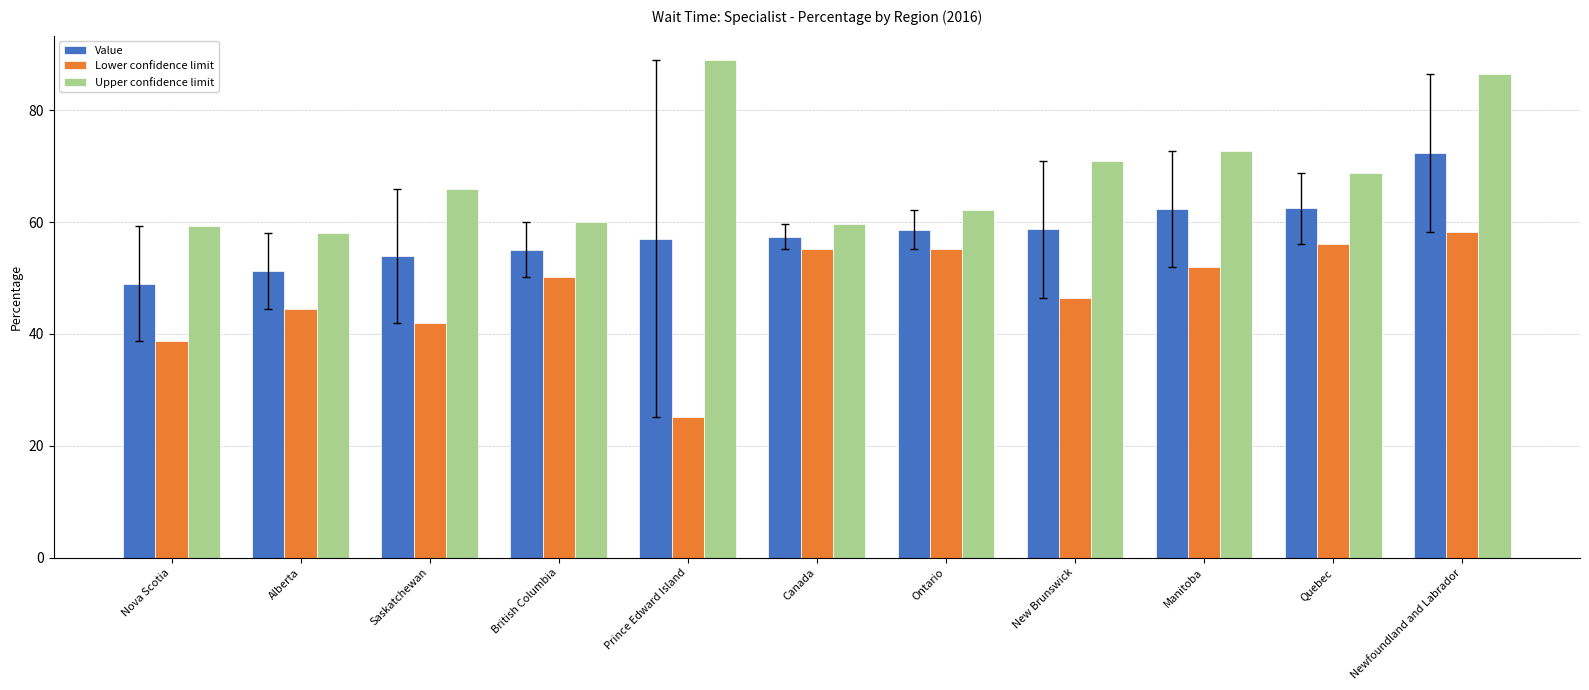

Are the bars horizontal?

No